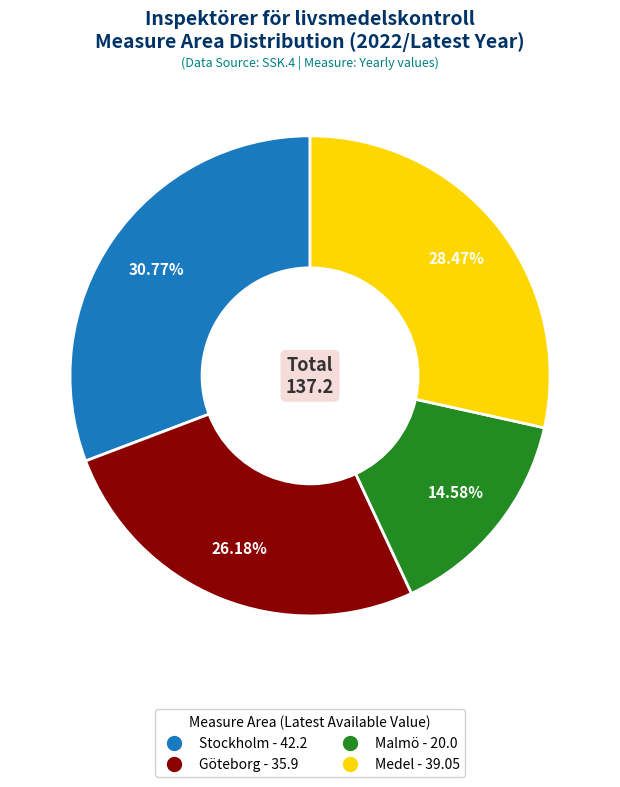

To the nearest percent, what is the difference between the largest and smallest slice percentages?

16%